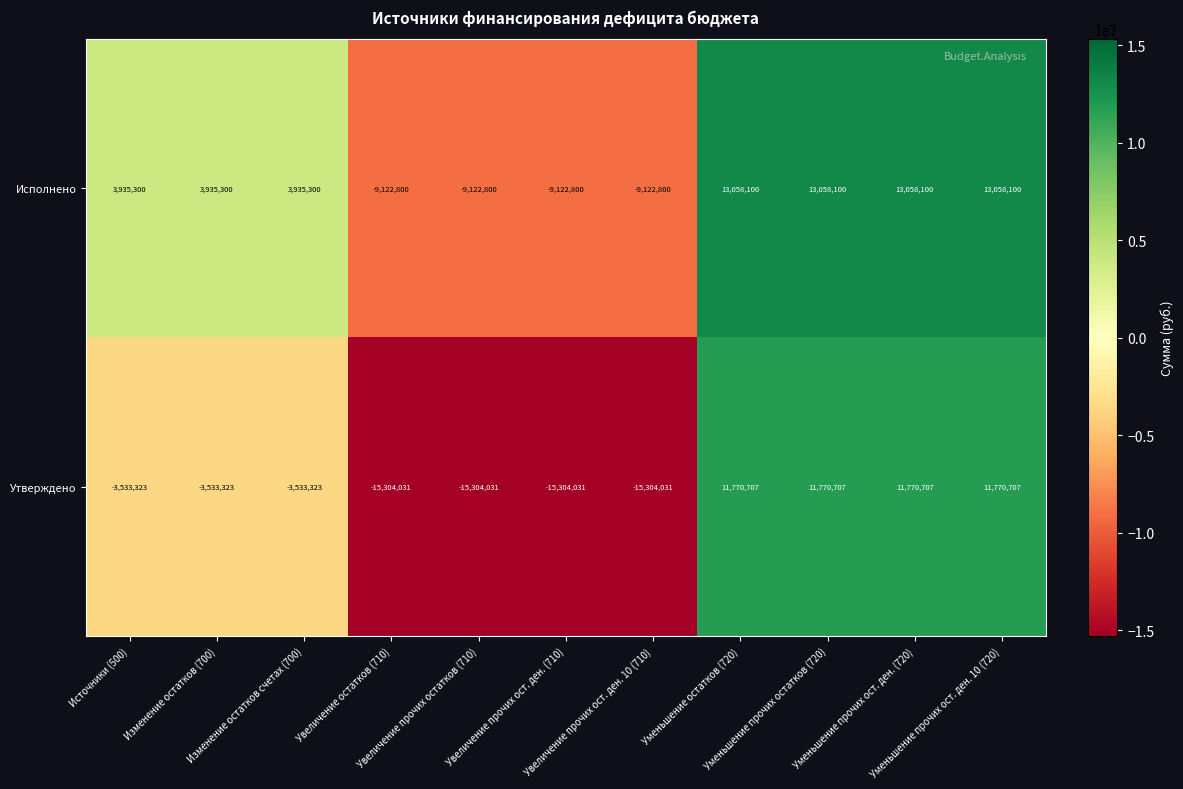

What is the difference between the maximum and second lowest values in the Утверждено series?

27074738